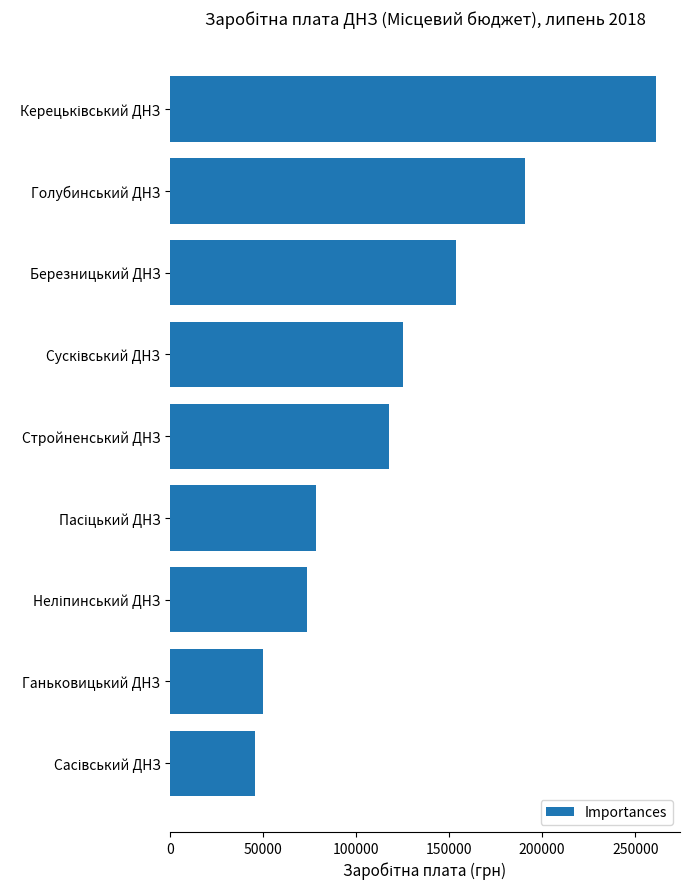

How many series are shown in this chart?

1